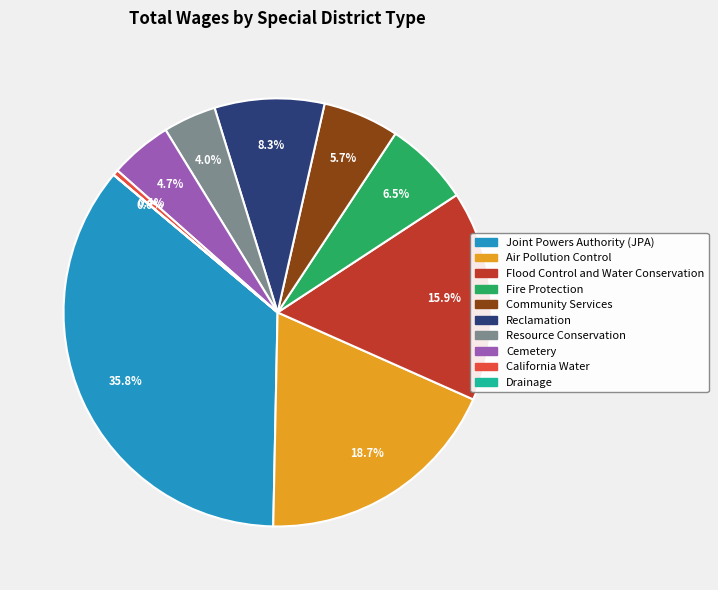

Do California Water and Joint Powers Authority (JPA) together represent more than half of the pie?

No